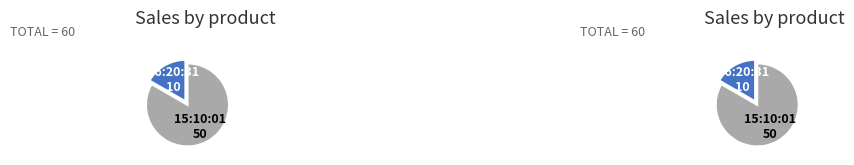

Which category has the biggest portion of the pie?

15:10:01